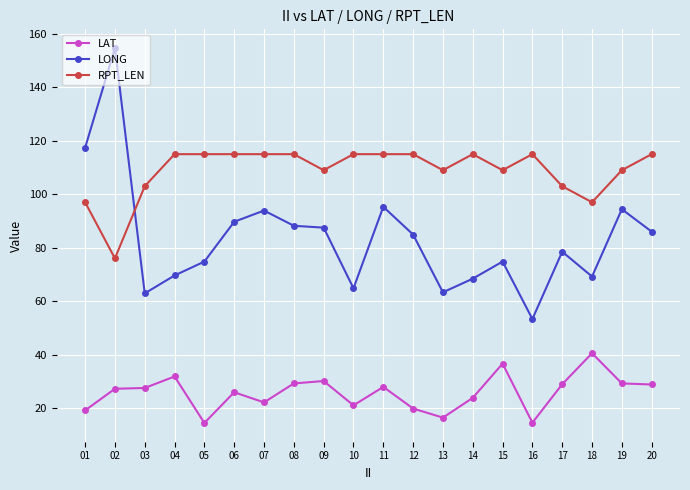

The value of RPT_LEN at 07 is 115.0. True or false?

True